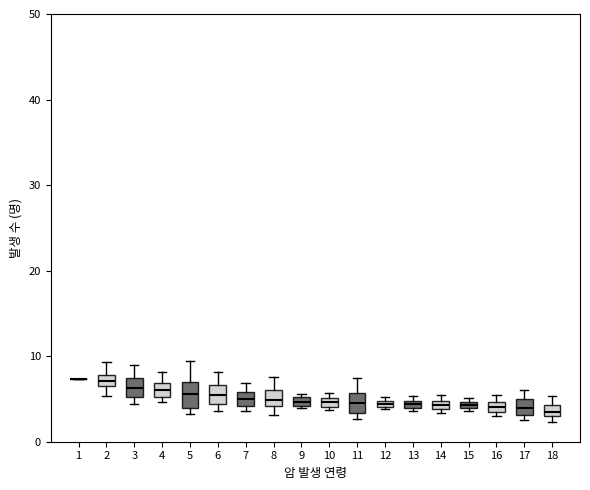

Where is the lower edge of the box at x = 17 on the y-axis? The values are not printed on the chart, so give them approximately, as read against the axis.

3